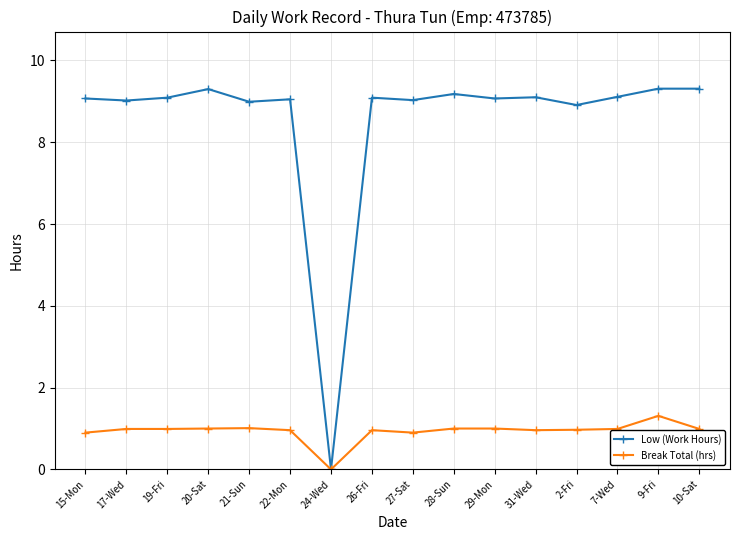

What is the average value of the Low (Work Hours) series?

8.5